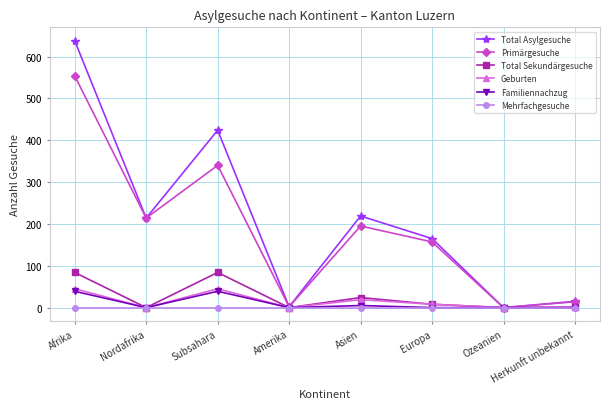

The Familiennachzug series shows 0 at Europa. True or false?

True